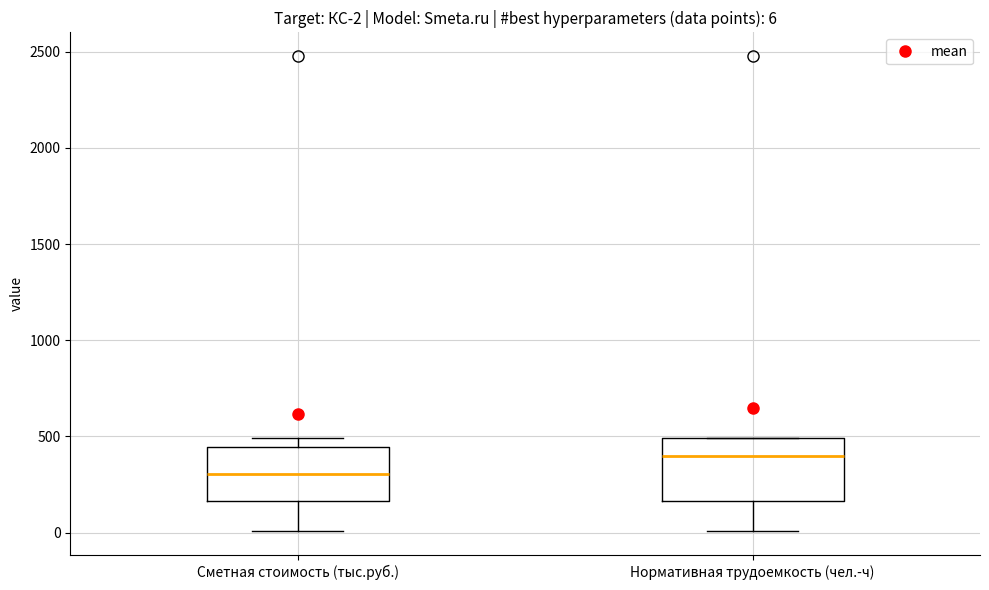

Which box has the highest median line?

Нормативная трудоемкость (чел.-ч)